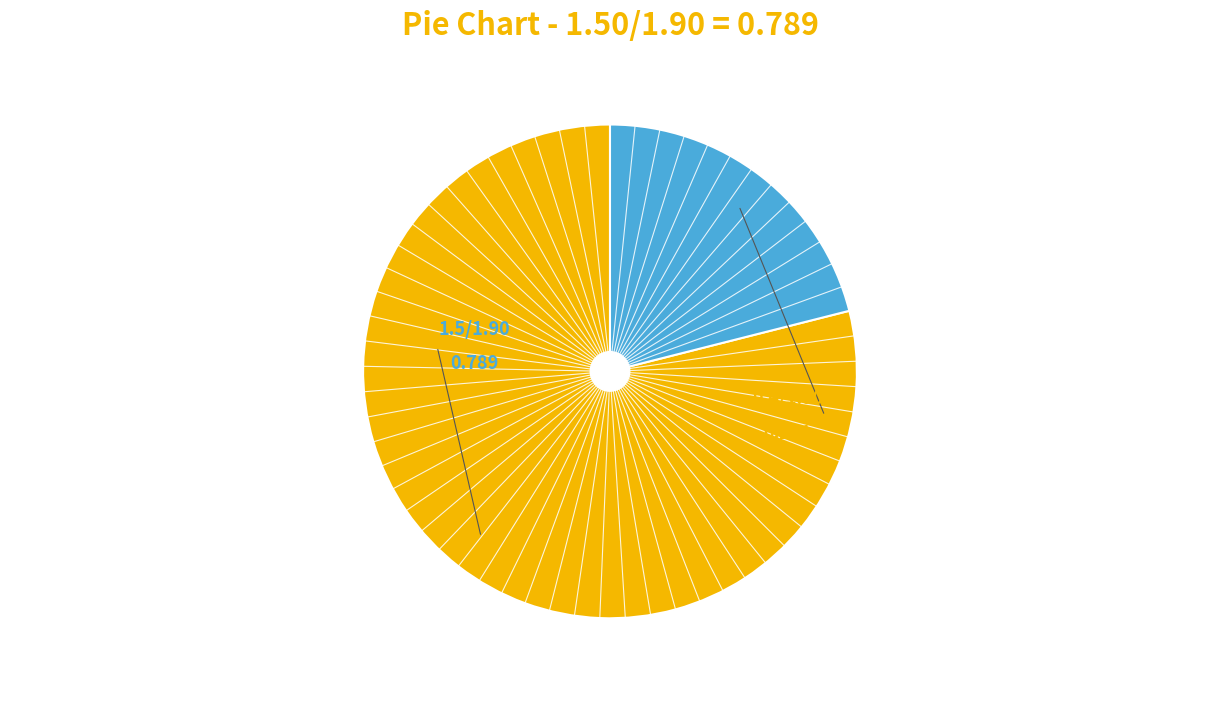

Is there any slice that represents more than half of the pie?

Yes